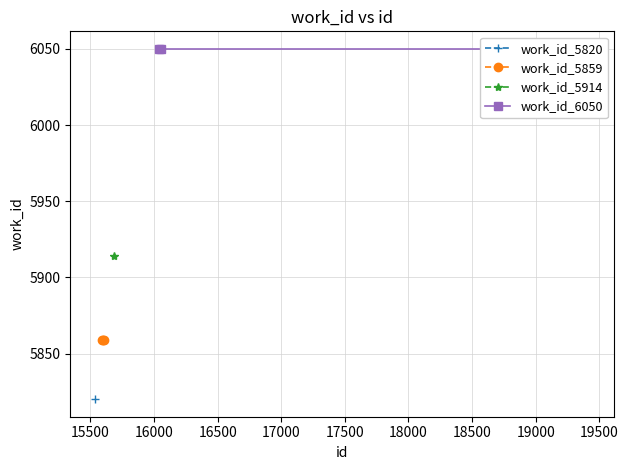

The work_id_6050 series shows 2491 at 16000. True or false?

False